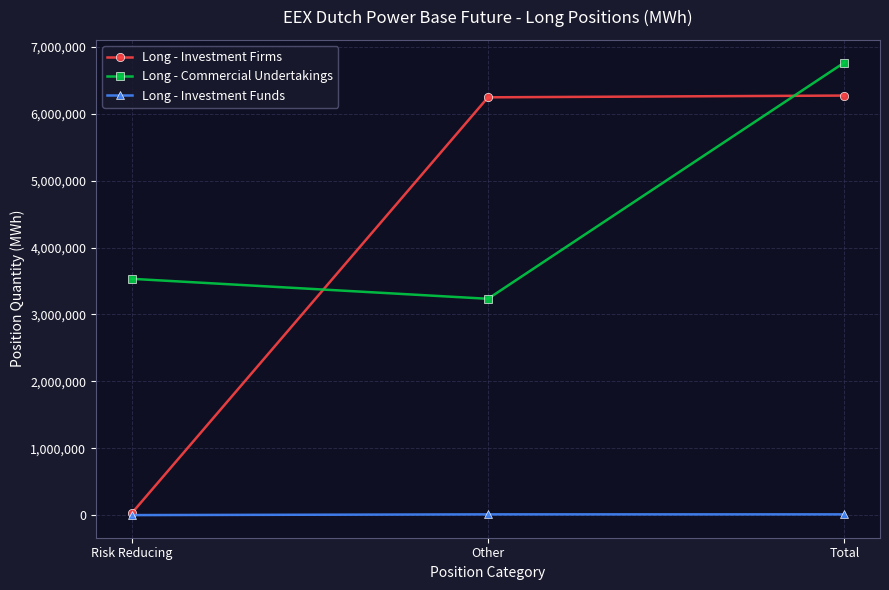

Where is Long - Investment Firms nearest to the value 3148876?

Other